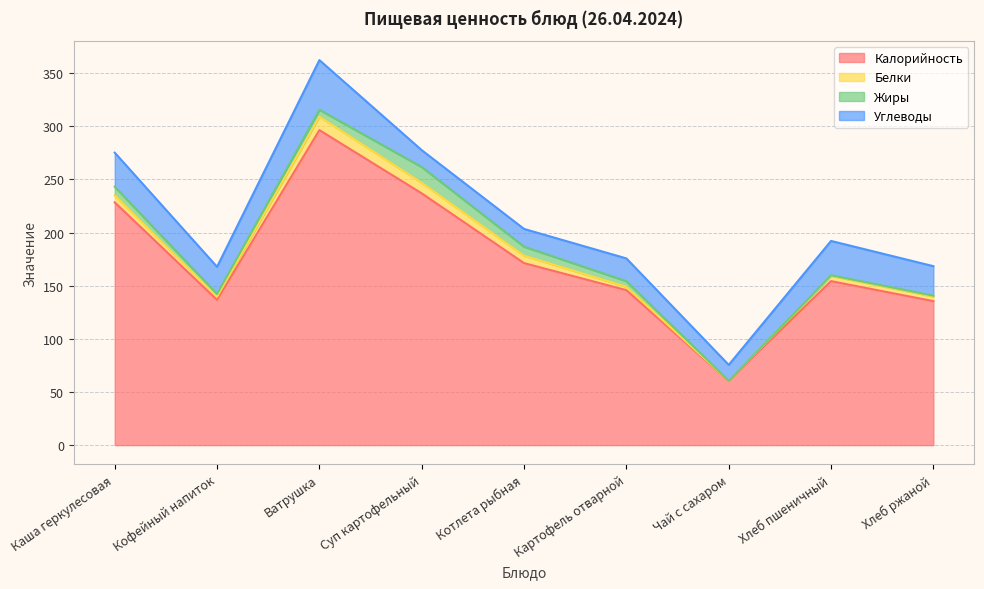

At which label does Белки first exceed 4?

Каша геркулесовая